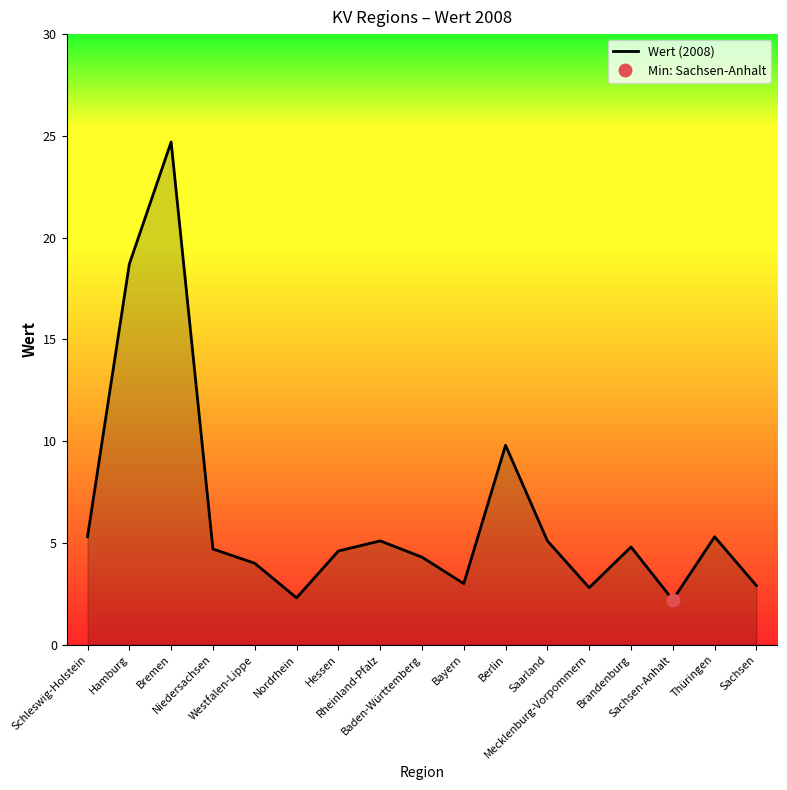

Which has a higher value, Westfalen-Lippe or Niedersachsen?

Niedersachsen